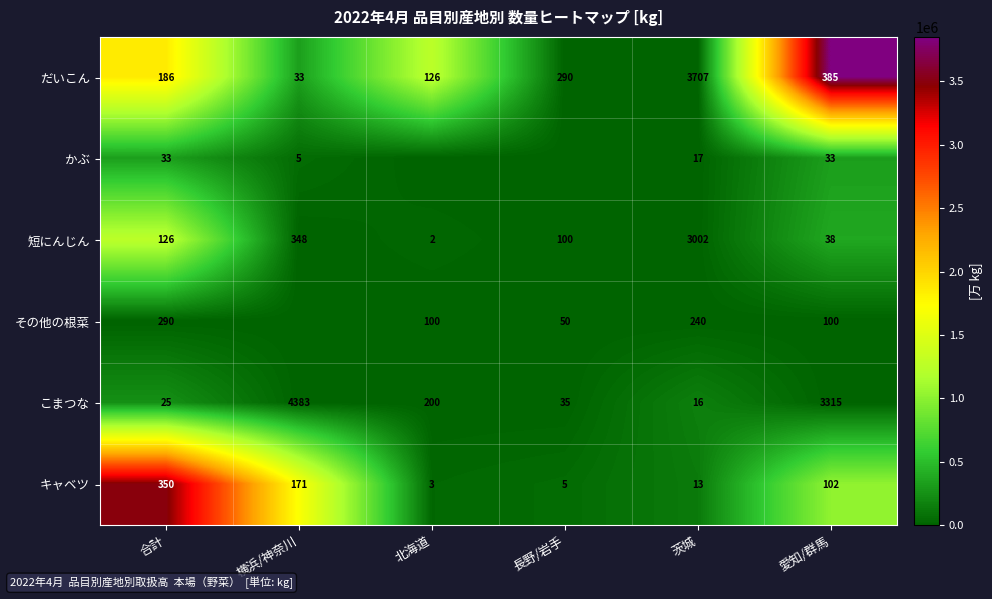

At which label does キャベツ first exceed 102?

合計